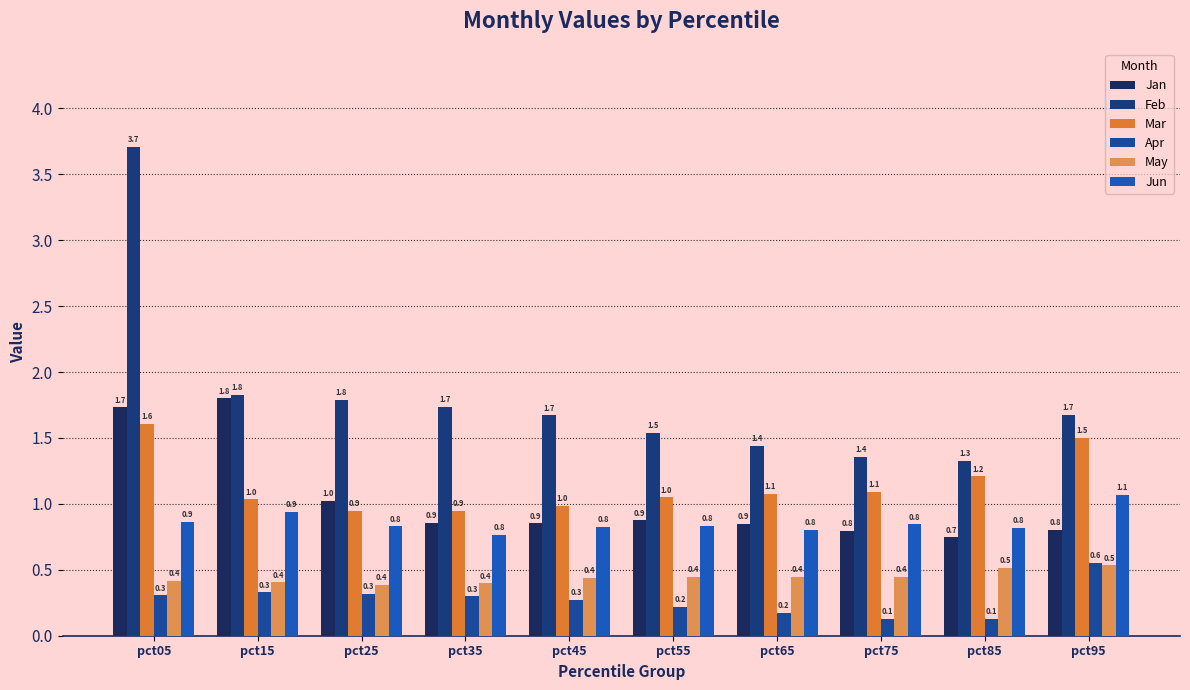

Which category has the highest value across all series?

pct05